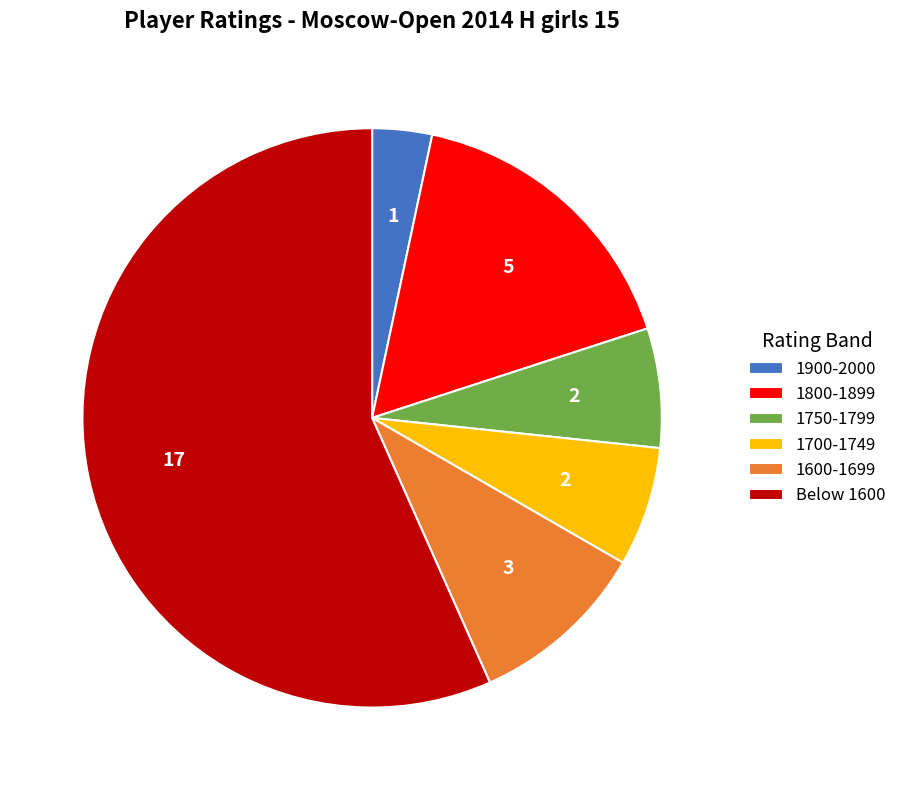

Count the number of slices in the pie.

6